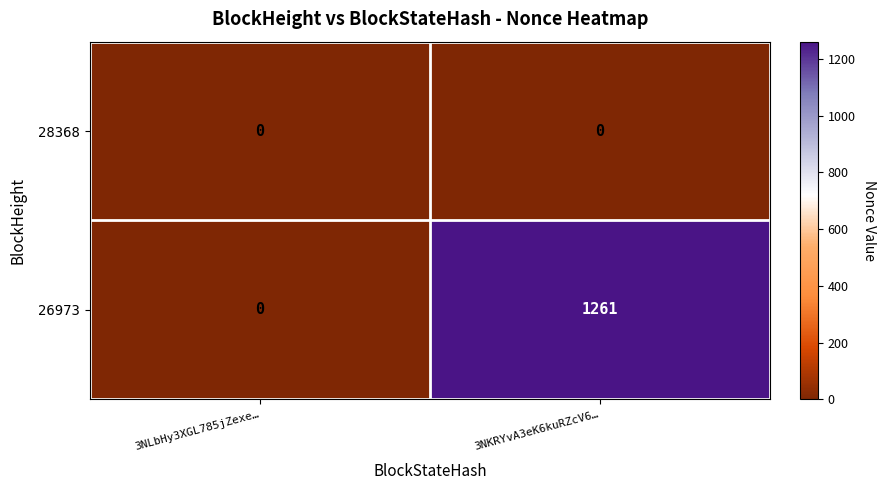

Count the number of categories in the chart.

2